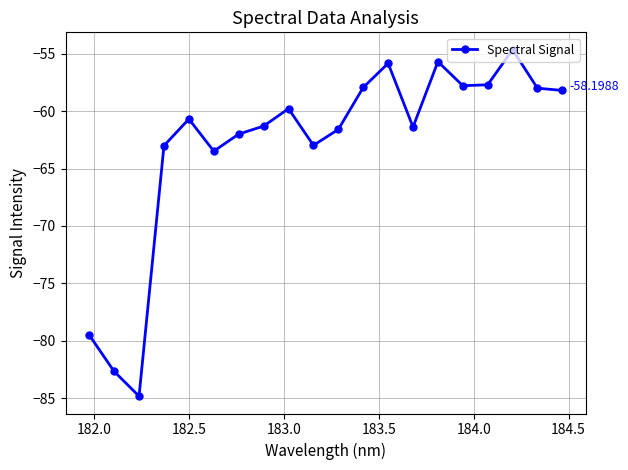

True or false: the data has more than 0 interior local peaks.

True